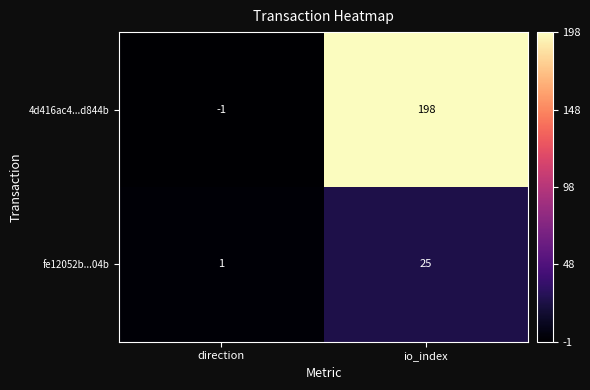

What is the difference between the maximum and minimum values in the fe12052b...04b series?

24